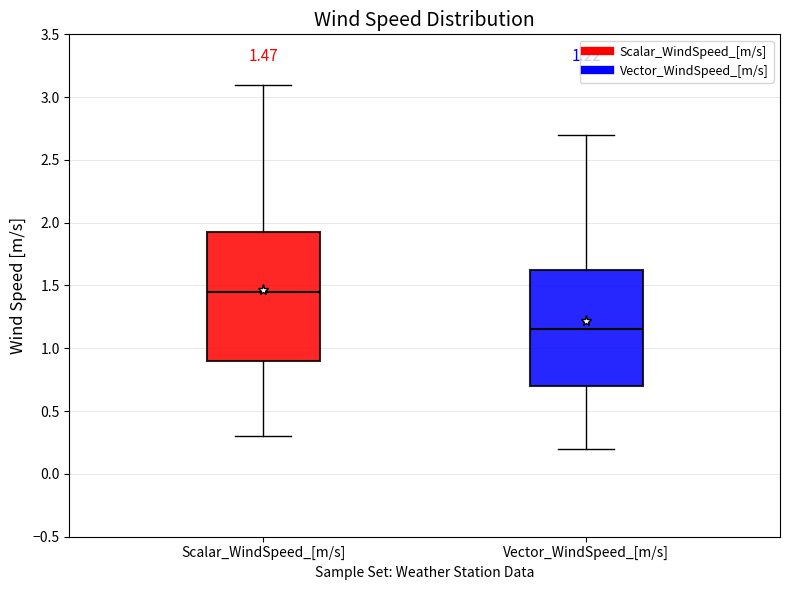

Comparing the boxes themselves (not the whiskers), which one is the tallest?

Scalar_WindSpeed_[m/s]